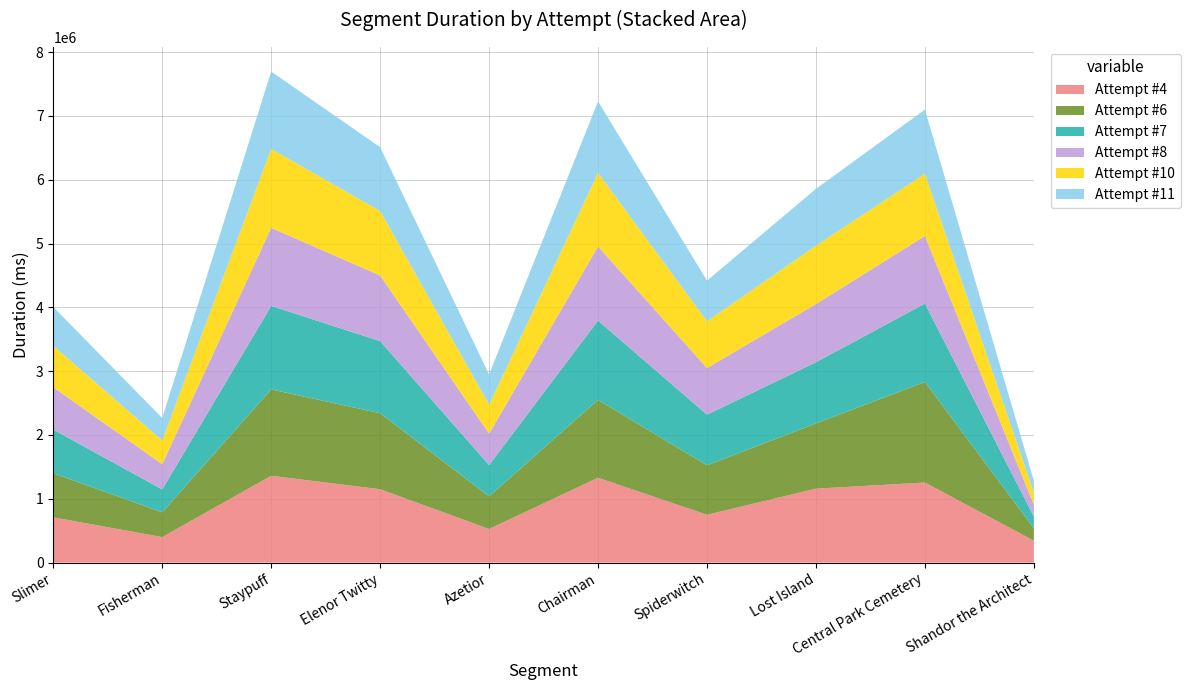

Reading left to right, extract all data points from this chart.

Attempt #4: 709155	399886	1360491	1149973	526386	1329902	749203	1158894	1254574	343204
Attempt #6: 690508	387497	1353707	1190745	510668	1218737	774790	1021975	1576181	193793
Attempt #7: 684527	359793	1308124	1130084	491227	1243908	794455	958809	1228749	184160
Attempt #8: 663399	394740	1224032	1028222	491925	1162015	730034	912156	1059165	184480
Attempt #10: 649411	370989	1236018	1010743	453518	1152025	732819	913670	974814	189035
Attempt #11: 608965	352900	1212675	999374	474071	1120329	636777	891502	1005823	186586